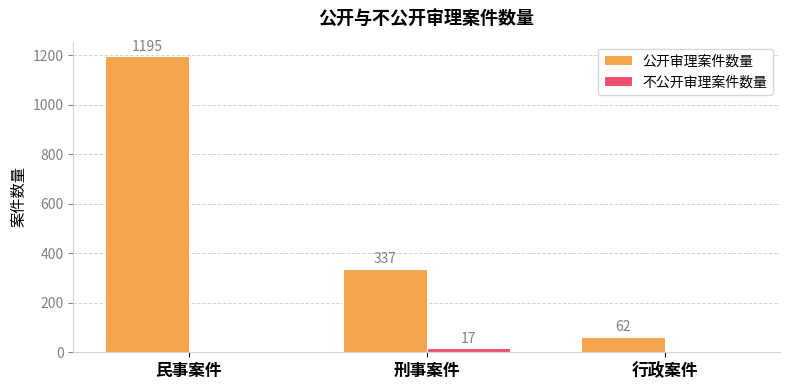

Between 民事案件 and 行政案件, which series saw the biggest shift?

公开审理案件数量